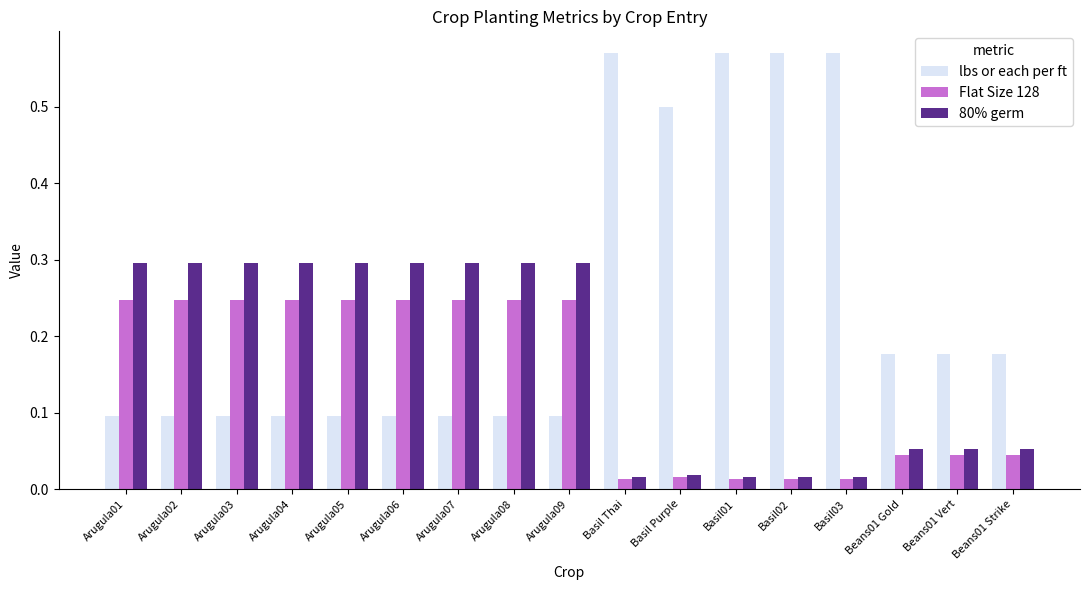

What is the maximum value for 80% germ?

0.3